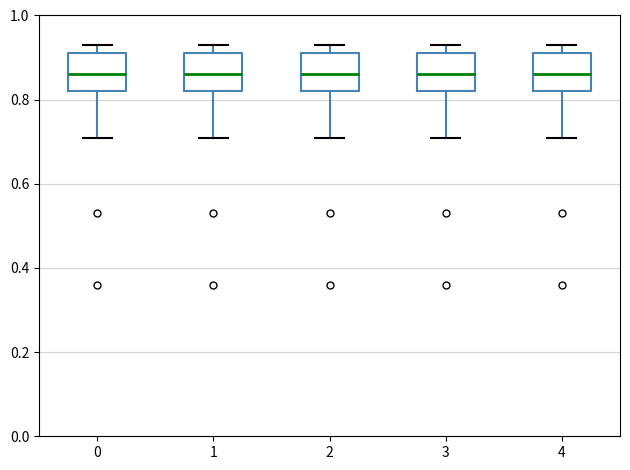

Reading left to right, read every box against the y-axis: the position of its median line, the range the box covers, and the ends of its whiskers. The values are not printed on the chart, so give them approximately, as read against the axis.

0: median 0.86, box 0.82 to 0.92, whiskers 0.72 to 0.94
1: median 0.86, box 0.82 to 0.92, whiskers 0.72 to 0.94
2: median 0.86, box 0.82 to 0.92, whiskers 0.72 to 0.94
3: median 0.86, box 0.82 to 0.92, whiskers 0.72 to 0.94
4: median 0.86, box 0.82 to 0.92, whiskers 0.72 to 0.94